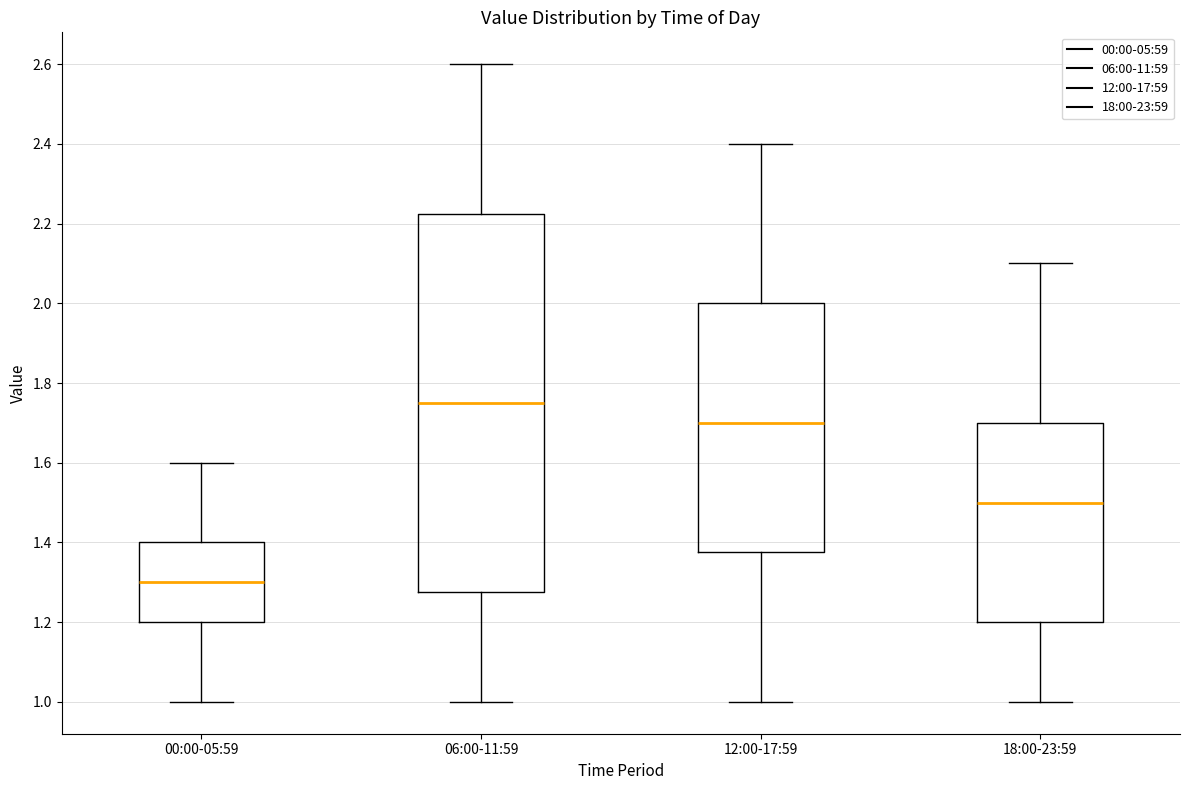

Reading left to right, read every box against the y-axis: the position of its median line, the range the box covers, and the ends of its whiskers. The values are not printed on the chart, so give them approximately, as read against the axis.

00:00-05:59: median 1.30, box 1.20 to 1.40, whiskers 1.00 to 1.60
06:00-11:59: median 1.76, box 1.28 to 2.22, whiskers 1.00 to 2.60
12:00-17:59: median 1.70, box 1.38 to 2.00, whiskers 1.00 to 2.40
18:00-23:59: median 1.50, box 1.20 to 1.70, whiskers 1.00 to 2.10